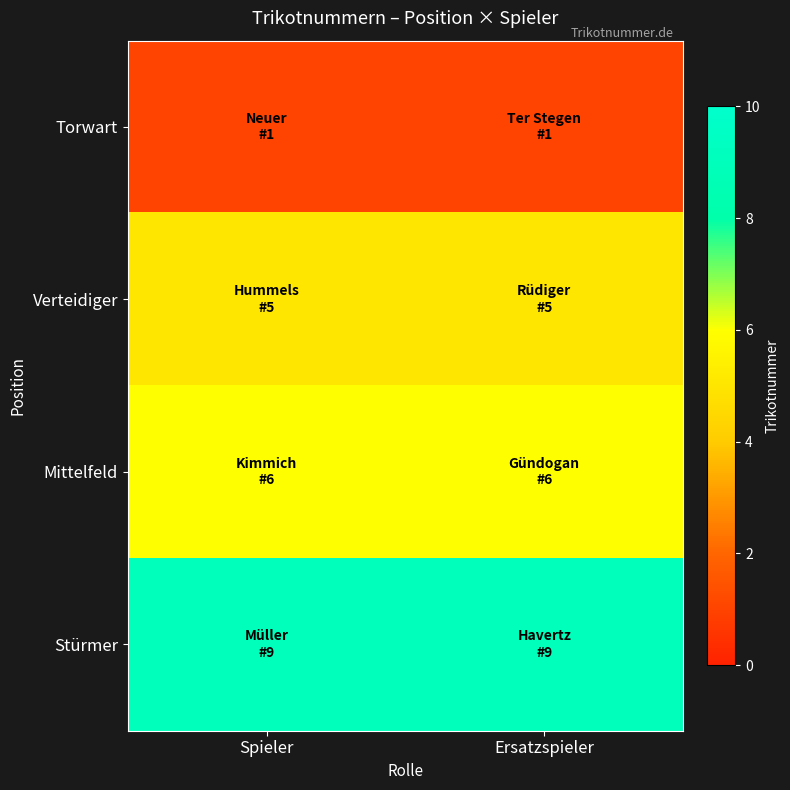

How many data points does each series have?

2